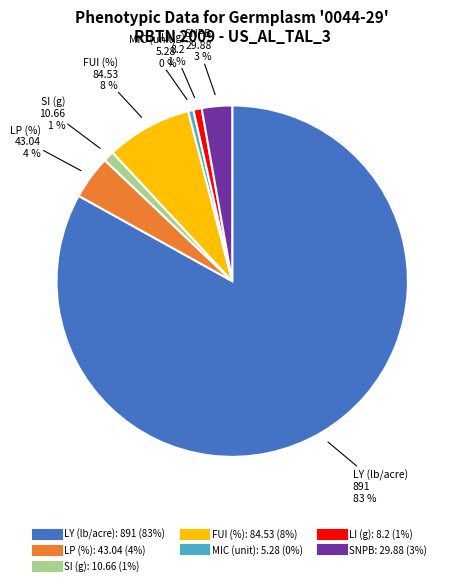

How many slices are in this pie chart?

7